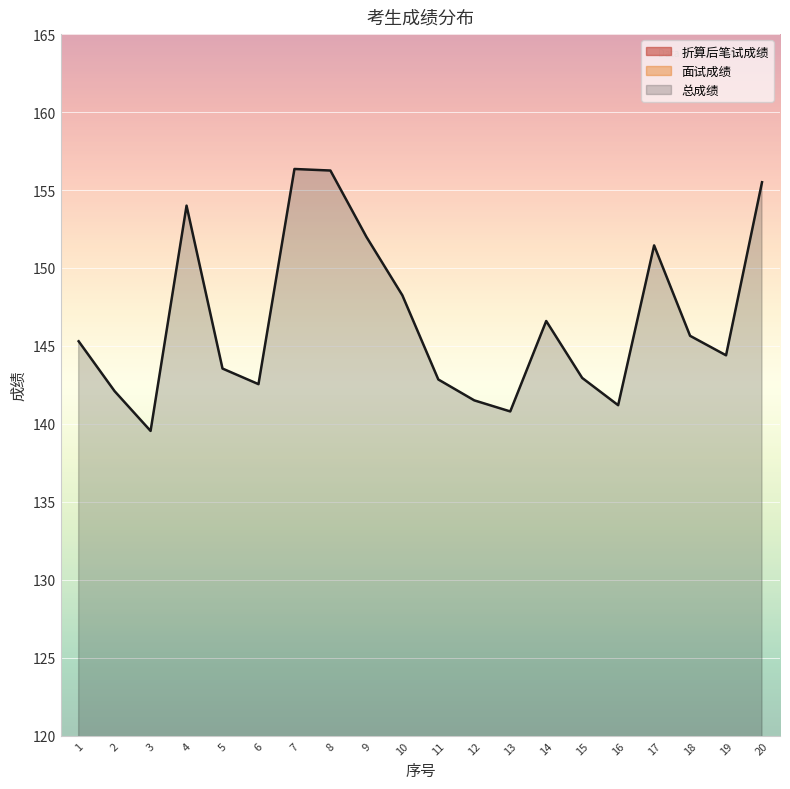

Between 4 and 18, which series saw the biggest shift?

总成绩